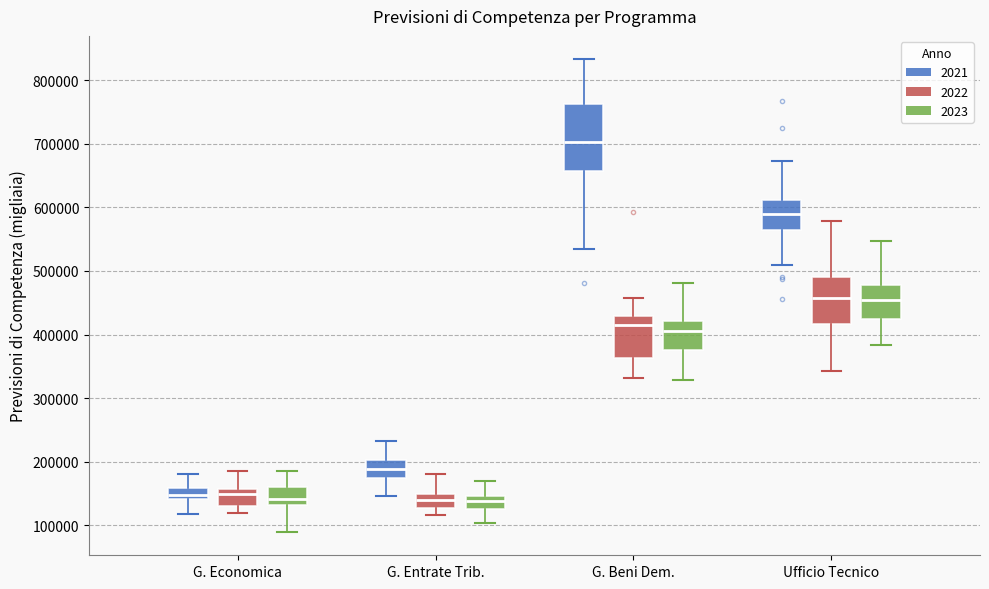

Reading left to right, read every box against the y-axis: the position of its median line, the range the box covers, and the ends of its whiskers. The values are not printed on the chart, so give them approximately, as read against the axis.

G. Economica (2021): median 150000, box 140000 to 160000, whiskers 120000 to 180000
G. Economica (2022): median 150000, box 130000 to 160000, whiskers 120000 to 190000
G. Economica (2023): median 140000, box 130000 to 160000, whiskers 90000 to 180000
G. Entrate Trib. (2021): median 190000, box 170000 to 200000, whiskers 150000 to 230000
G. Entrate Trib. (2022): median 140000, box 130000 to 150000, whiskers 120000 to 180000
G. Entrate Trib. (2023): median 140000, box 130000 to 150000, whiskers 100000 to 170000
G. Beni Dem. (2021): median 700000, box 660000 to 760000, whiskers 530000 to 830000
G. Beni Dem. (2022): median 410000, box 360000 to 430000, whiskers 330000 to 460000
G. Beni Dem. (2023): median 400000, box 370000 to 420000, whiskers 330000 to 480000
Ufficio Tecnico (2021): median 590000, box 560000 to 610000, whiskers 510000 to 670000
Ufficio Tecnico (2022): median 460000, box 420000 to 490000, whiskers 340000 to 580000
Ufficio Tecnico (2023): median 450000, box 430000 to 480000, whiskers 380000 to 550000